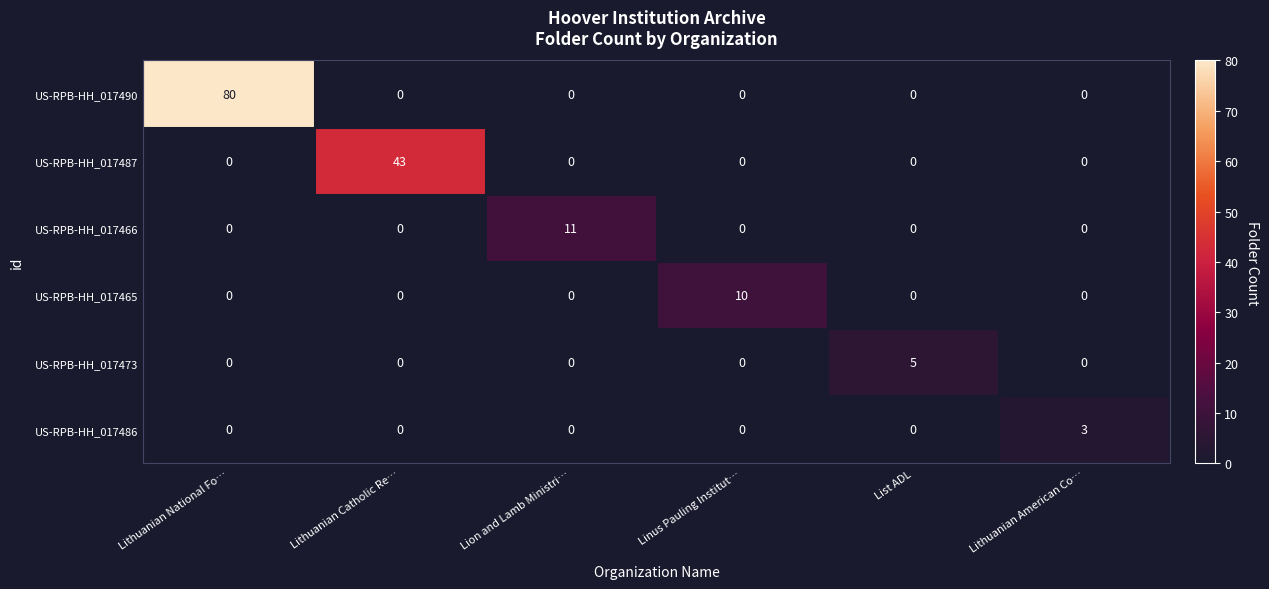

Between List ADL and Lithuanian American Co…, which series saw the biggest shift?

US-RPB-HH_017473